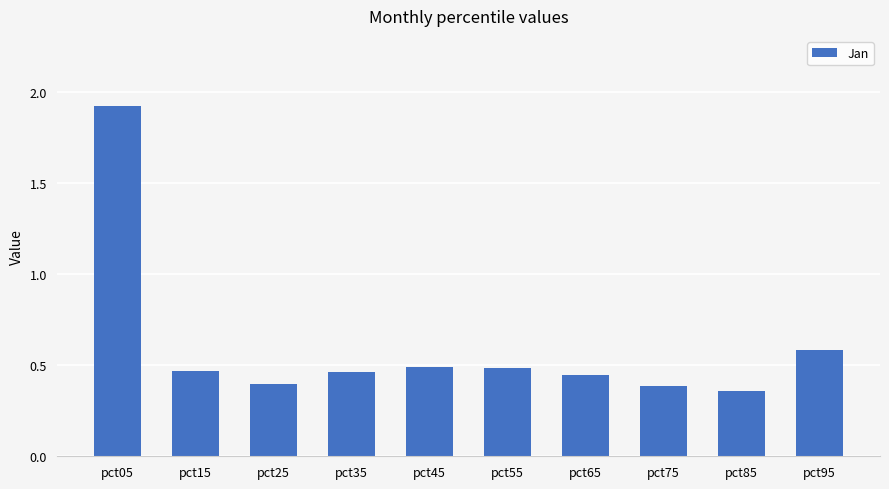

Which category has the highest value across all series?

pct05